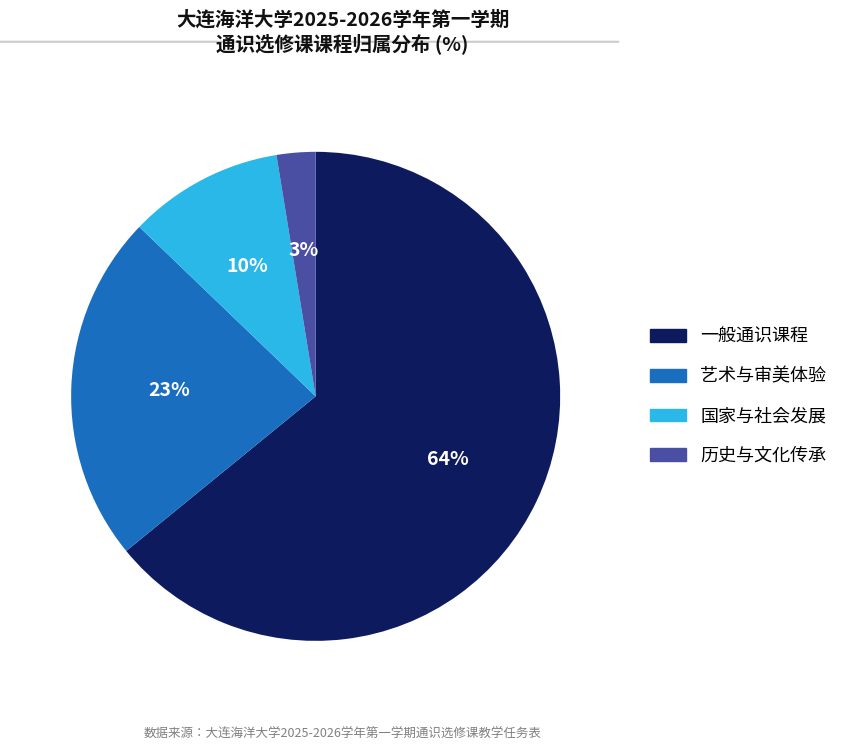

Which slice is the smallest?

历史与文化传承